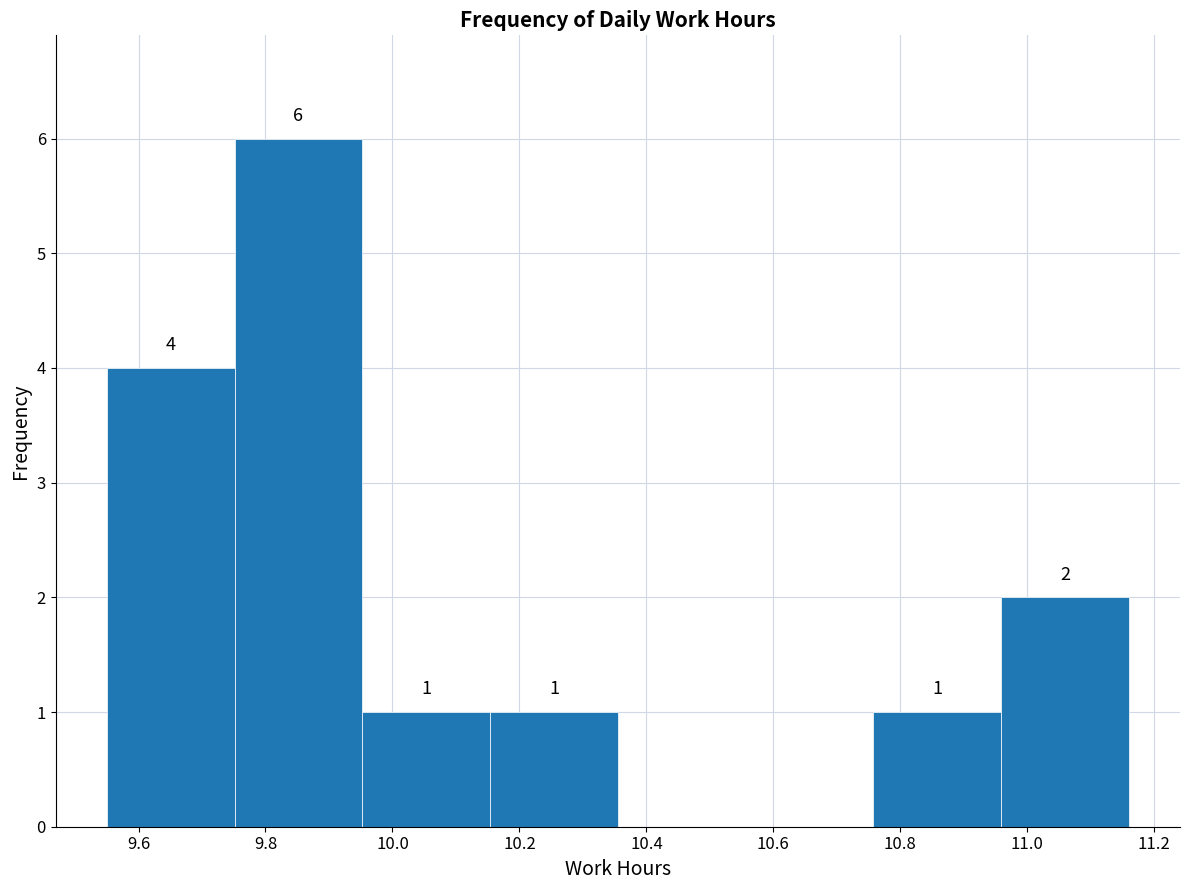

Over which range of the x-axis is the bar tallest?

9.76 to 9.96